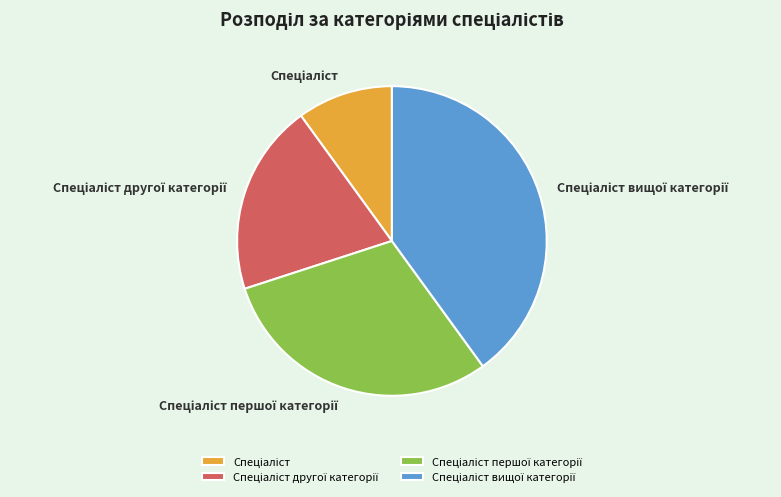

Does any single category account for the majority?

No